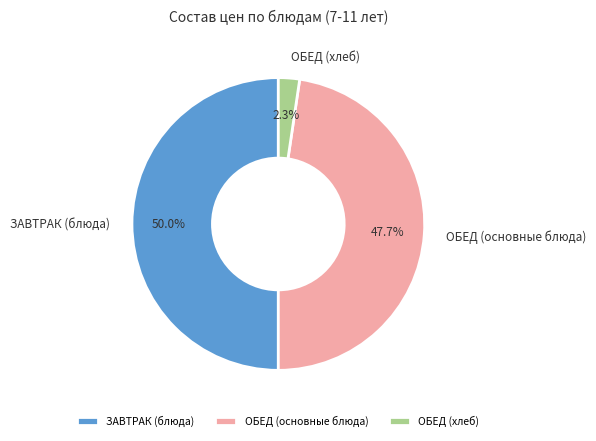

Do ОБЕД (хлеб) and ЗАВТРАК (блюда) together represent more than half of the pie?

Yes